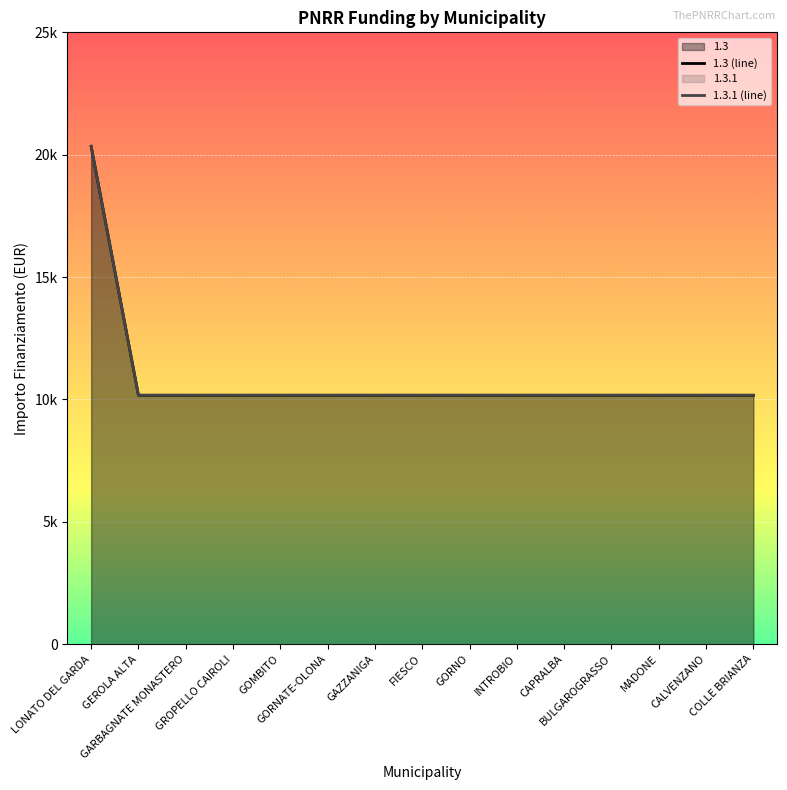

Which series changed the most between GORNO and COLLE BRIANZA?

1.3 (line)